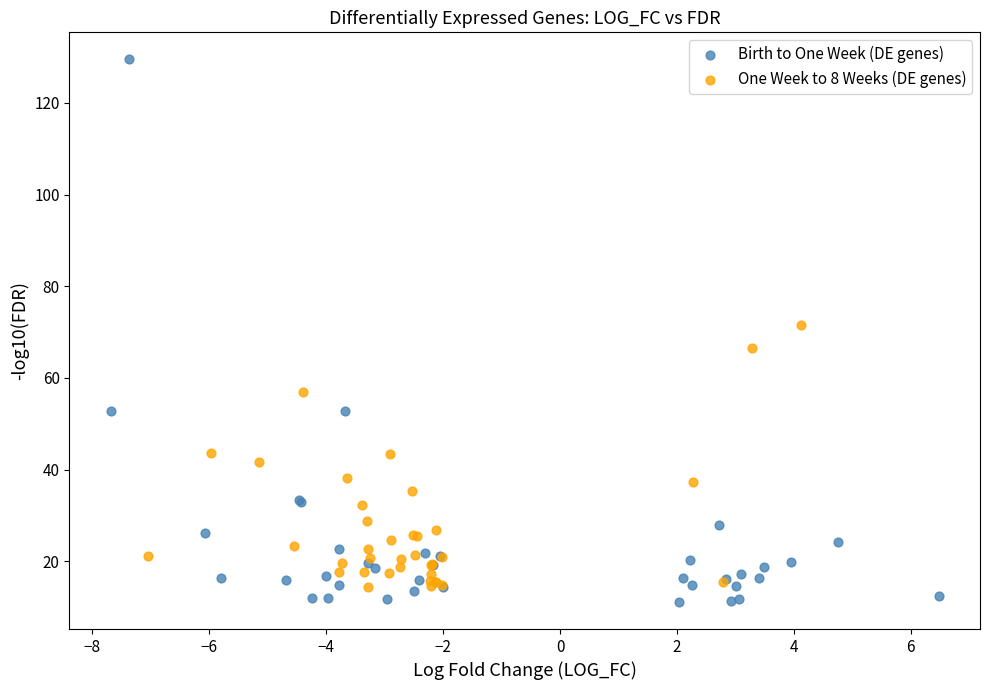

Which series has the largest Y range (max minus min)?

Birth to One Week (DE genes)